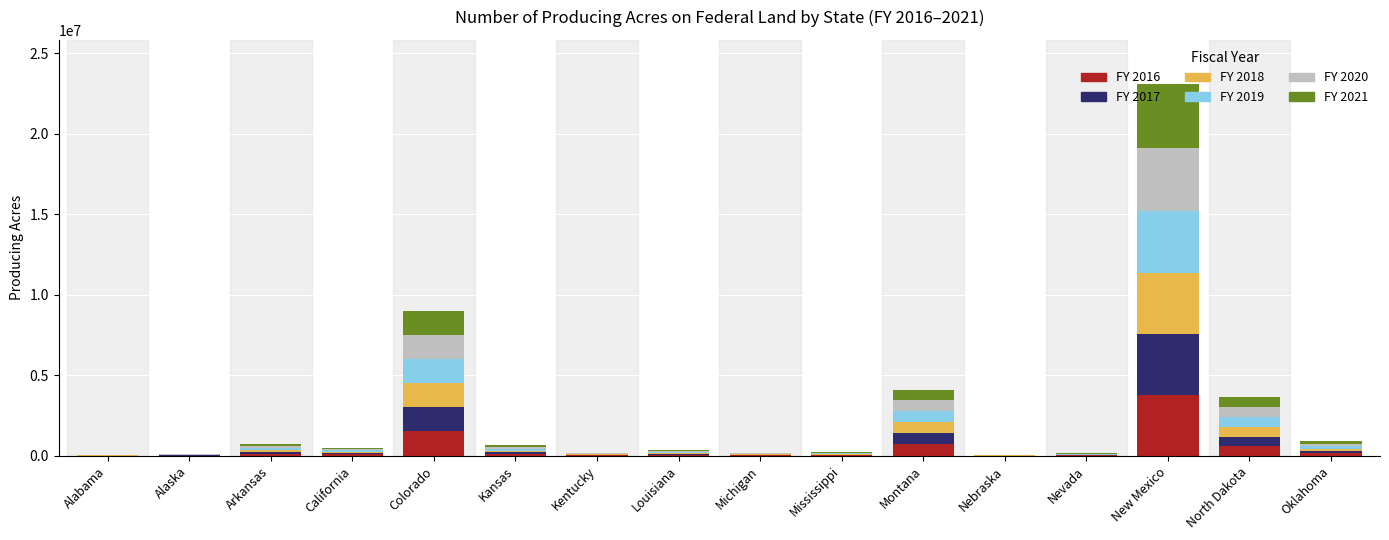

Which category has the highest value in the FY 2016 series?

New Mexico